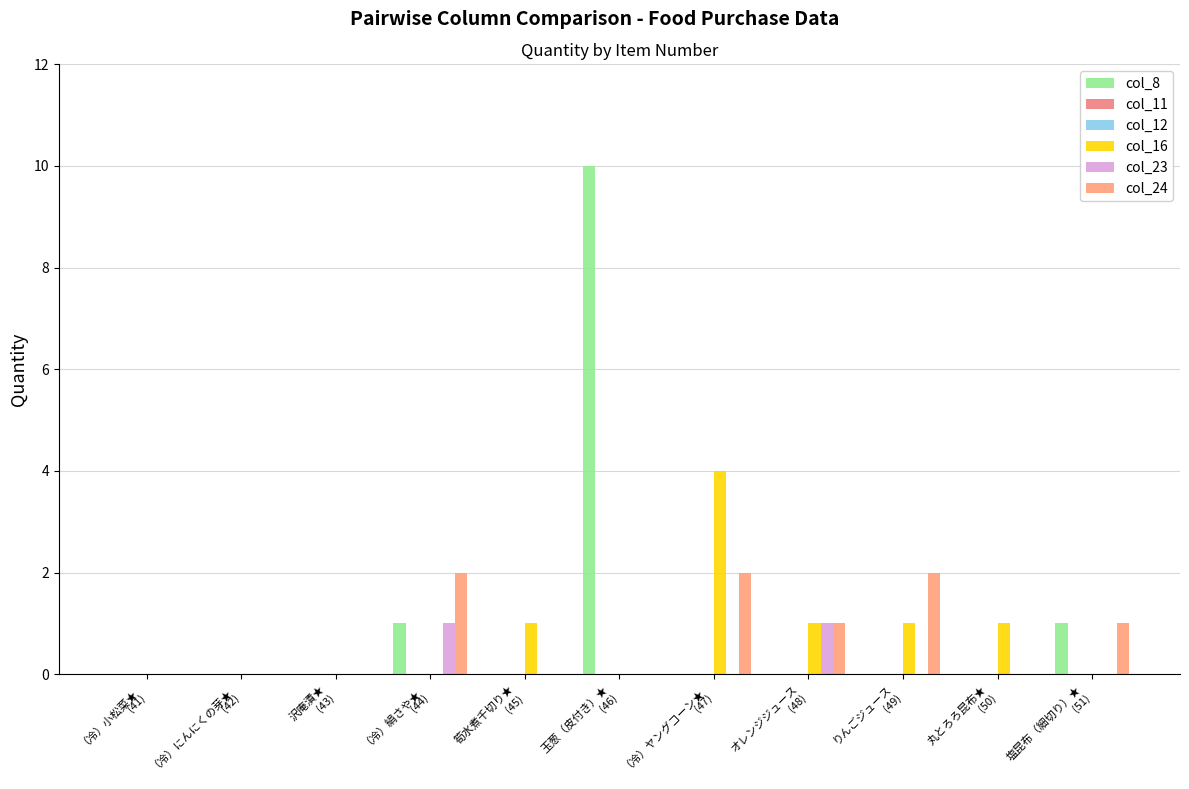

What are all the series names shown in the legend?

col_8, col_11, col_12, col_16, col_23, col_24